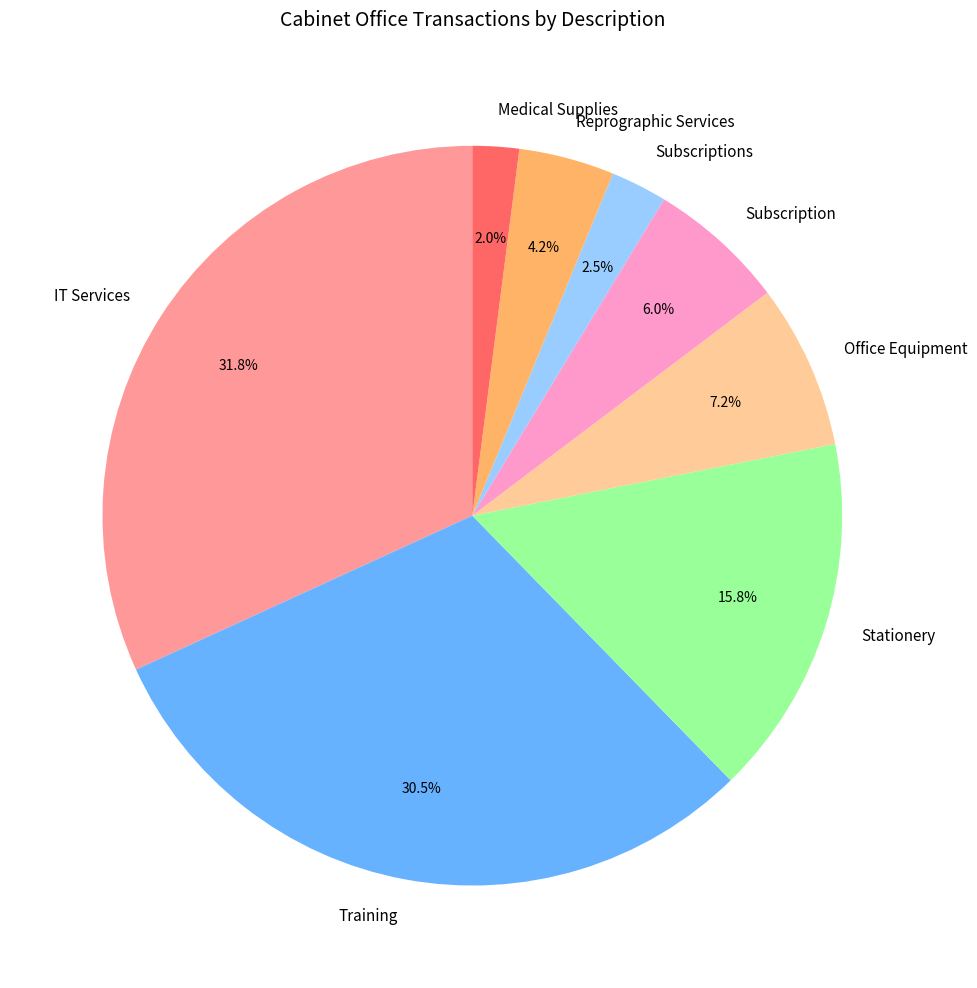

What percentage is NOT represented by Stationery?

84.2%